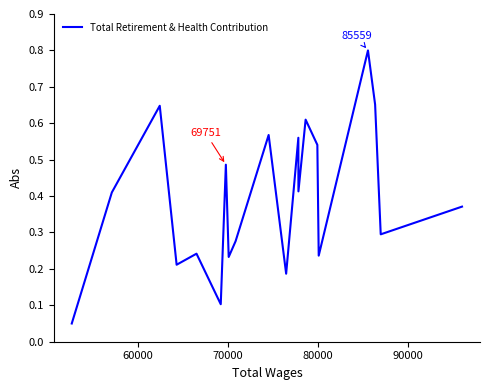

What is the greatest value displayed?

0.8